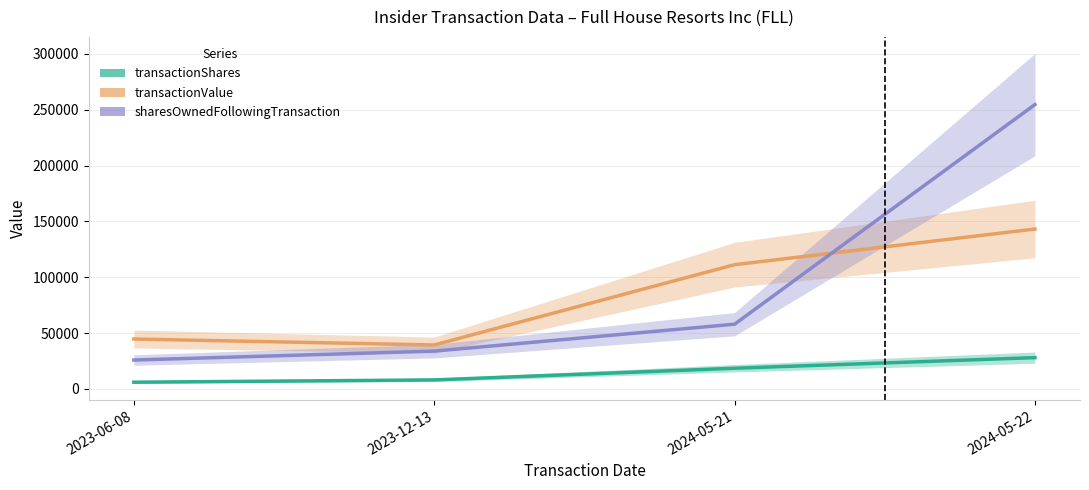

What is the difference between the highest and lowest values at 2023-12-13?

31298